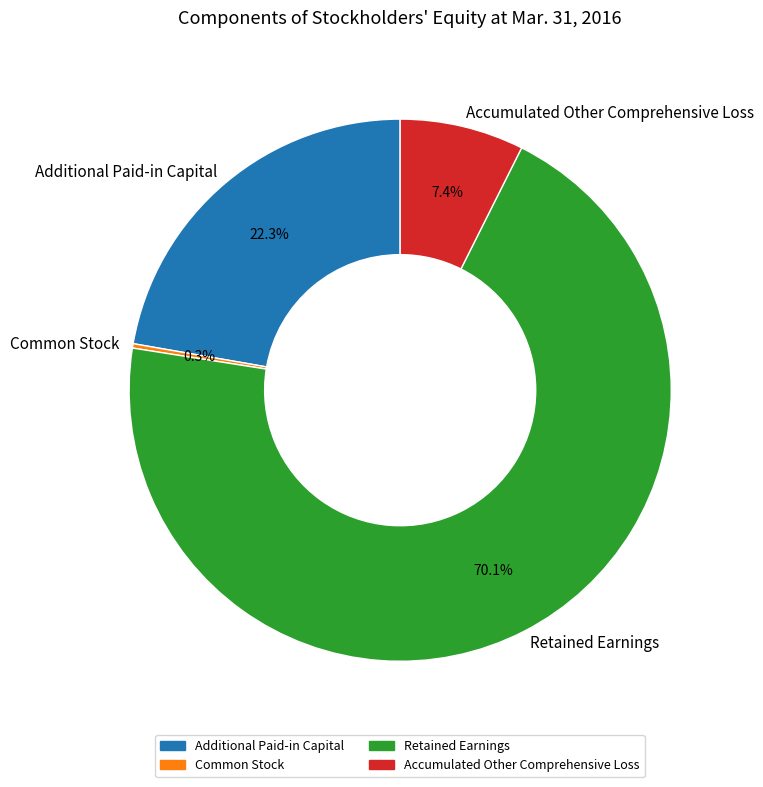

What is the largest slice in the pie chart?

Retained Earnings